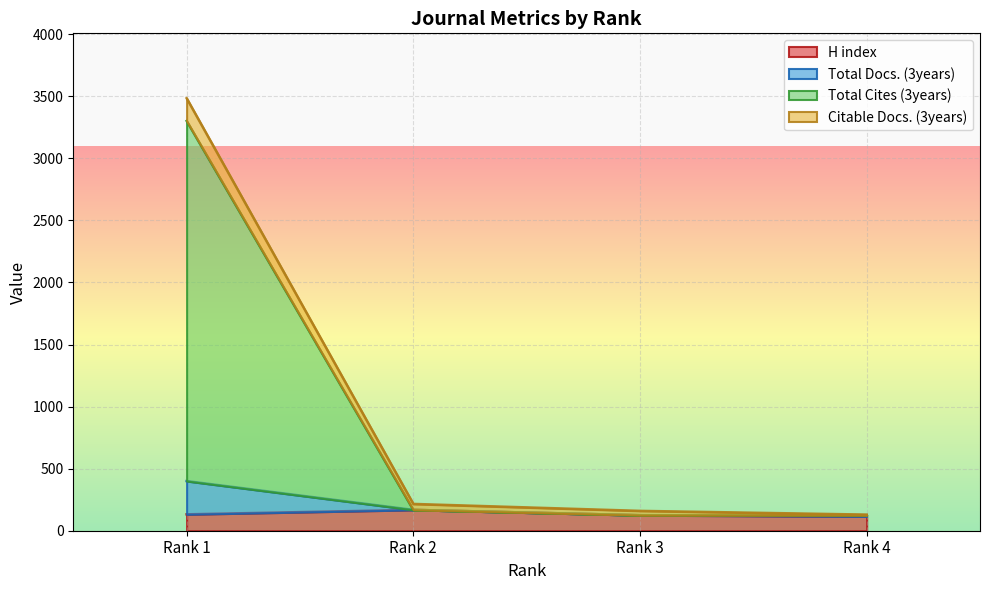

The value of H index at Rank 4 is 115. True or false?

True